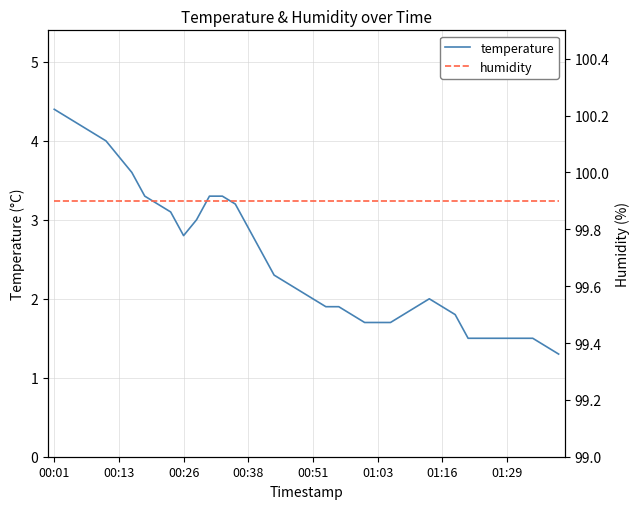

Rank the series by their maximum value, from lowest to highest.

temperature, humidity